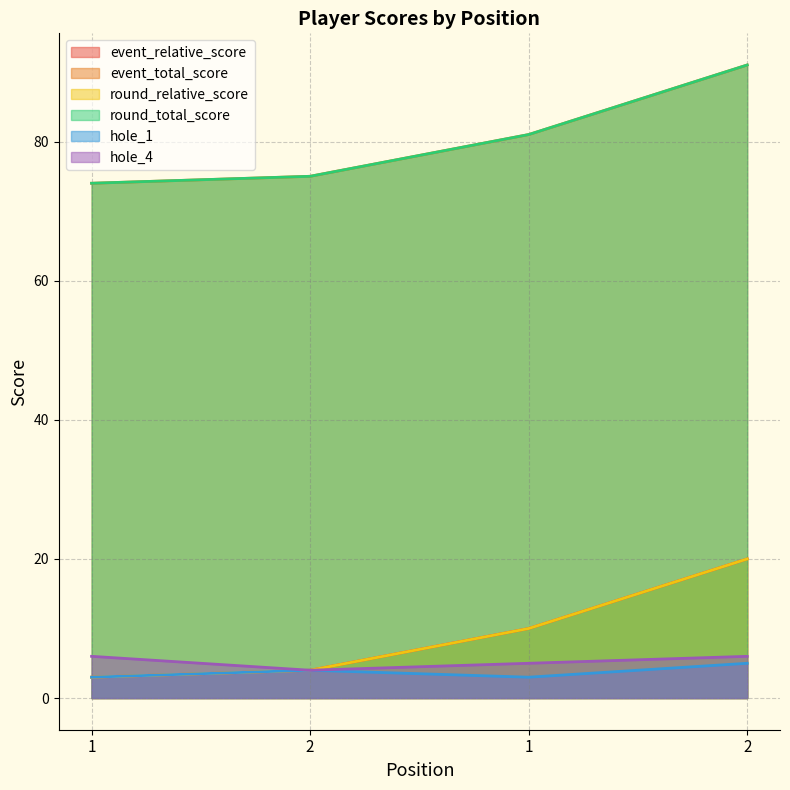

At which label is hole_1 closest to 4?

2